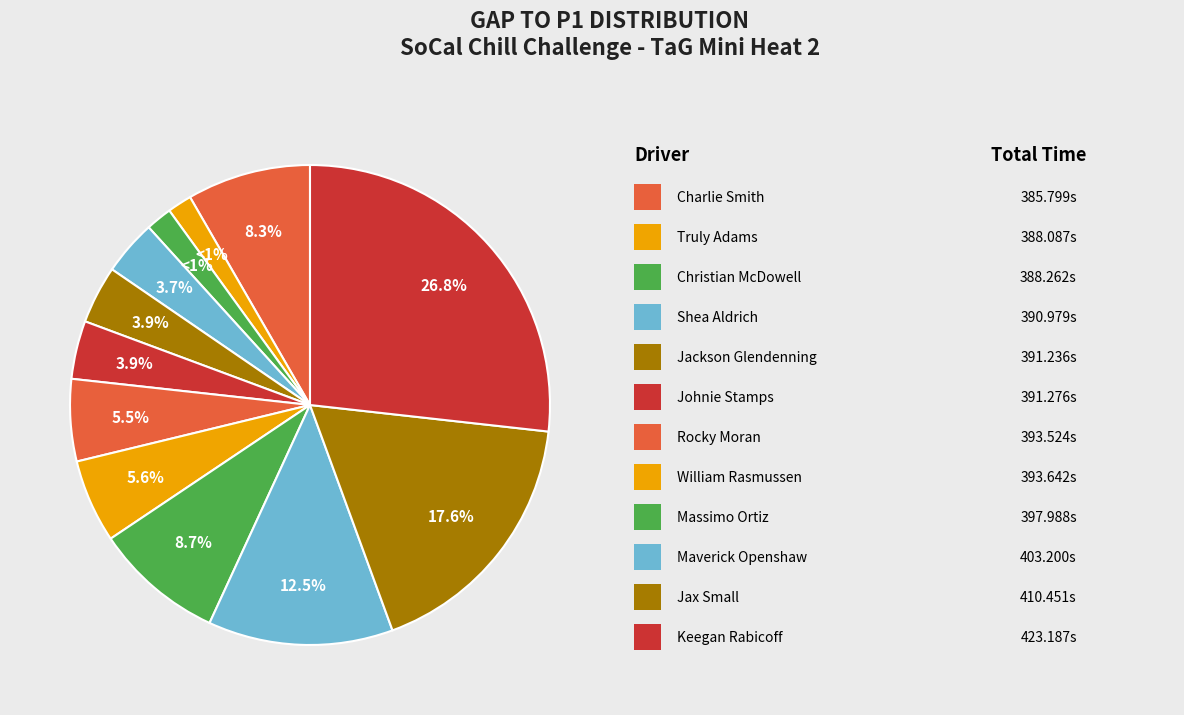

Does Jax Small represent more than half of the total?

No